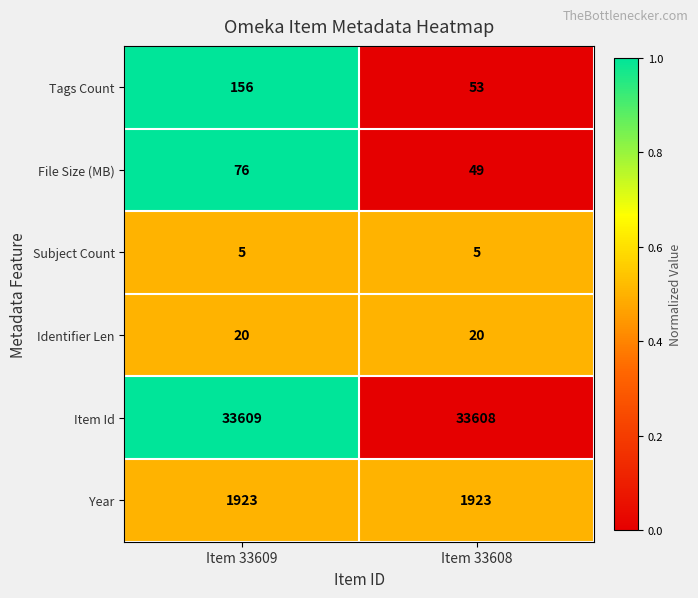

What is the spread (max minus min) of values at Item 33609?

33604